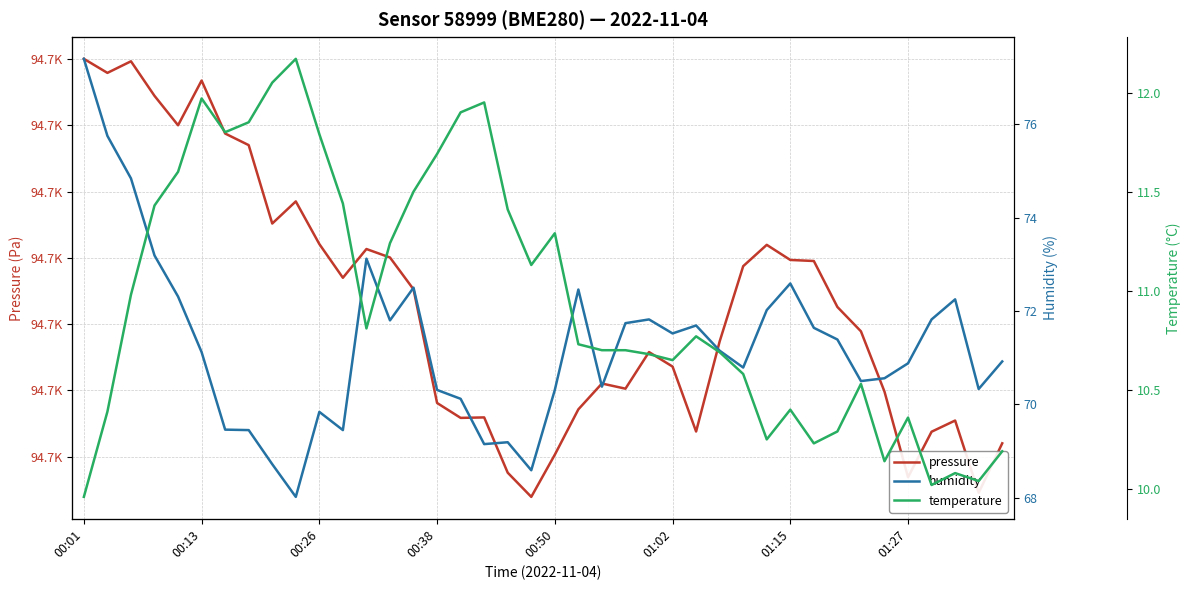

Does the chart display data point markers on the line(s)?

No